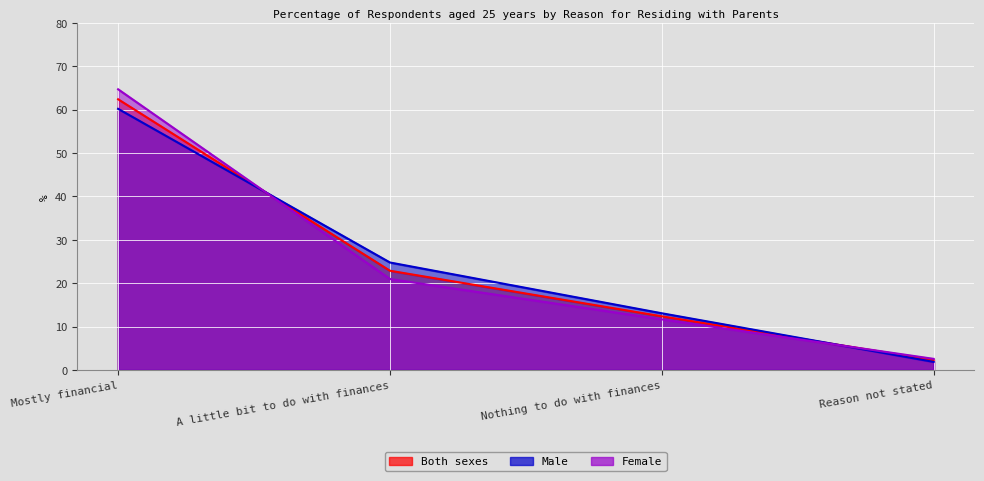

The Male series shows 60.2 at Mostly financial. True or false?

True